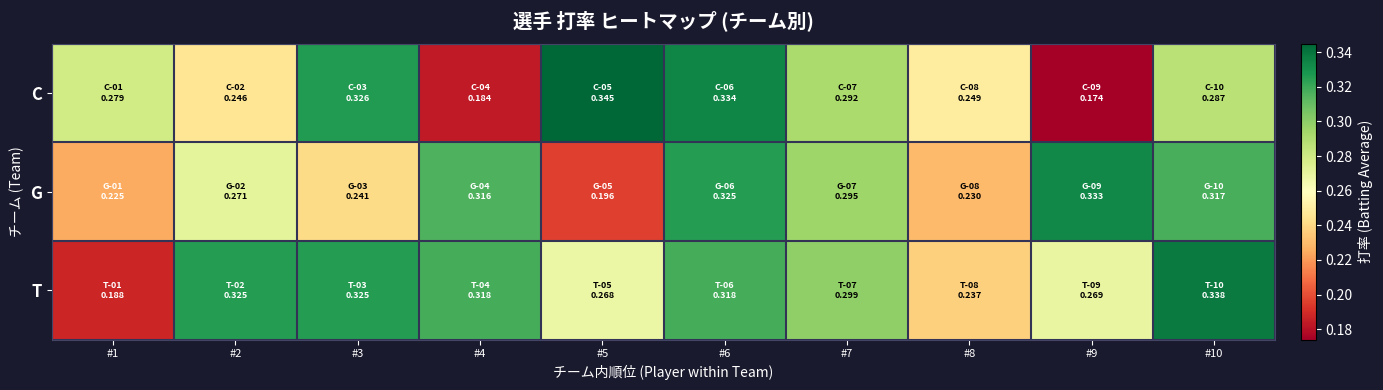

Reading right to left, extract all data points from this chart.

C: #10=0.3	#9=0.2	#8=0.2	#7=0.3	#6=0.3	#5=0.3	#4=0.2	#3=0.3	#2=0.2	#1=0.3
G: #10=0.3	#9=0.3	#8=0.2	#7=0.3	#6=0.3	#5=0.2	#4=0.3	#3=0.2	#2=0.3	#1=0.2
T: #10=0.3	#9=0.3	#8=0.2	#7=0.3	#6=0.3	#5=0.3	#4=0.3	#3=0.3	#2=0.3	#1=0.2